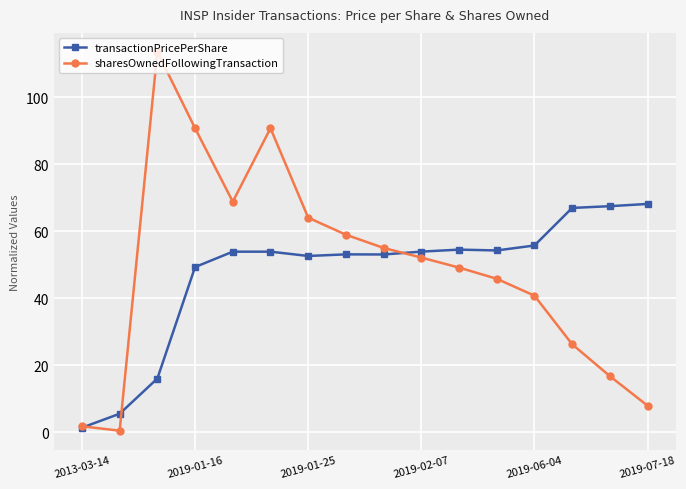

Count the number of categories in the chart.

16